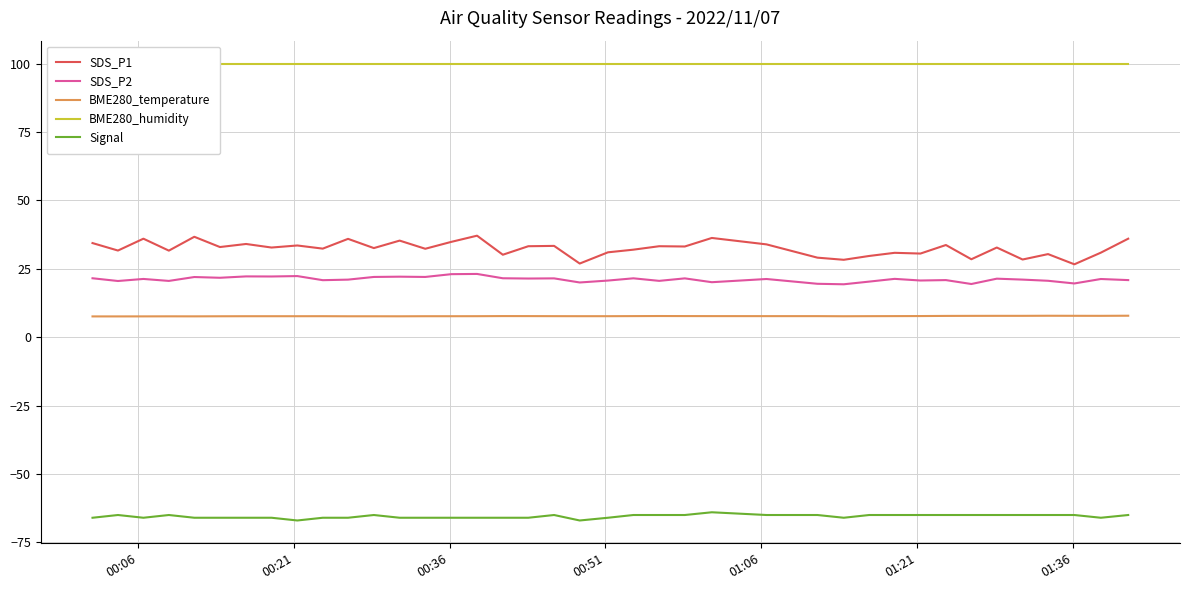

What is the minimum value for BME280_humidity?

100.0